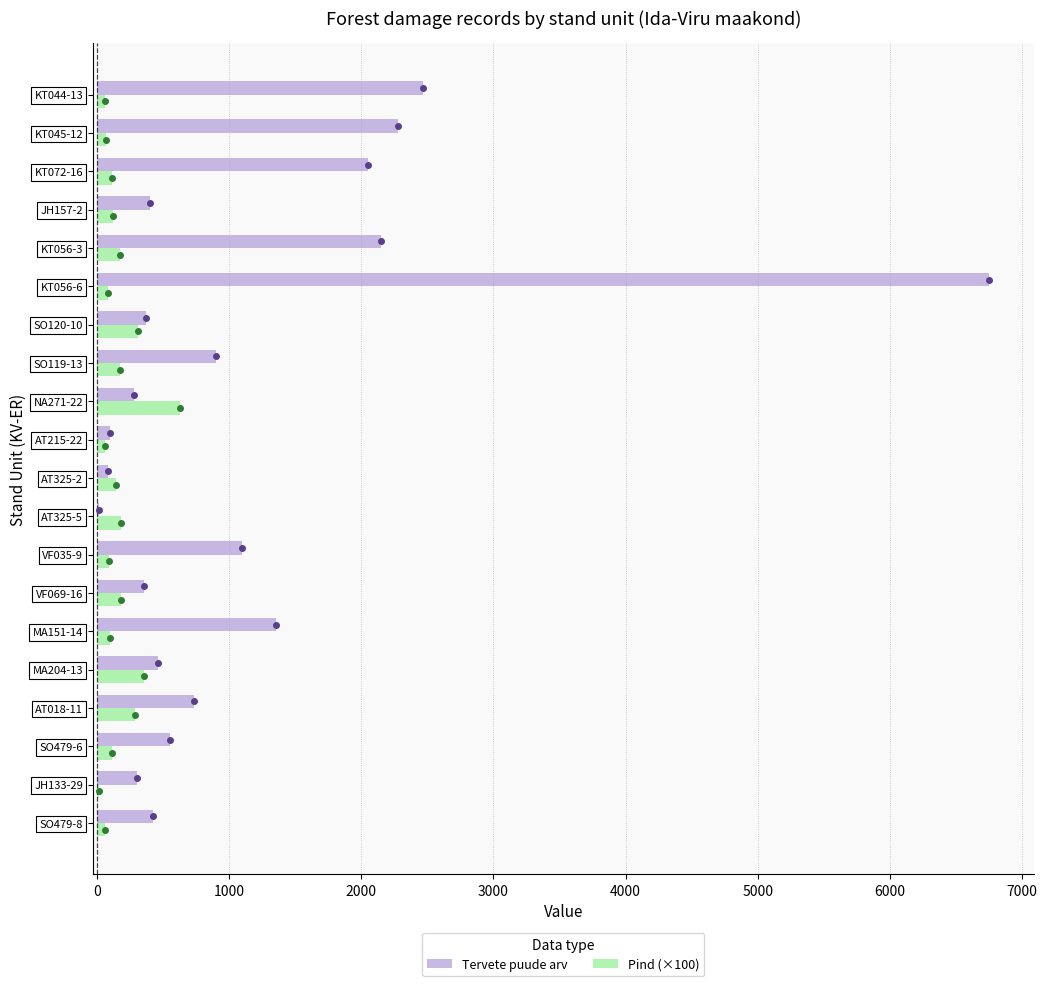

What is the greatest value displayed?

6750.0